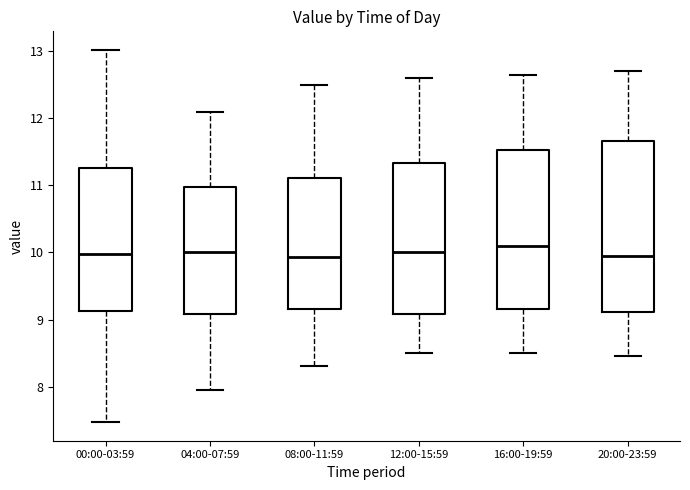

Which box has the highest median line?

16:00-19:59